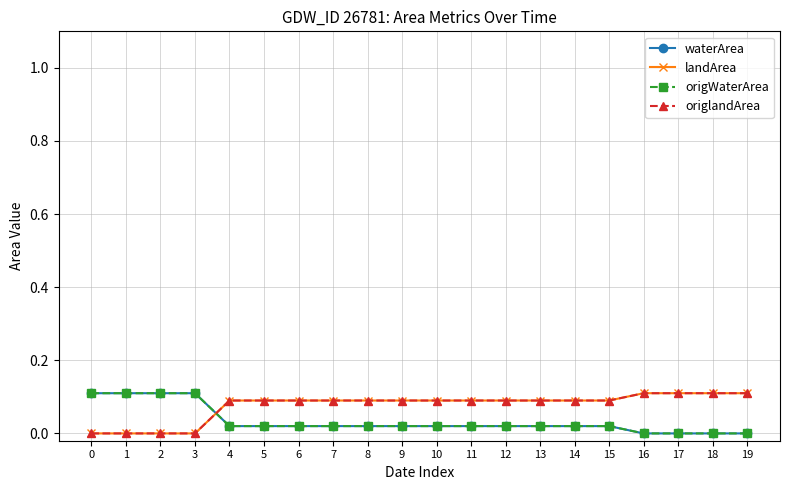

How many intersections are there between origlandArea and waterArea?

1